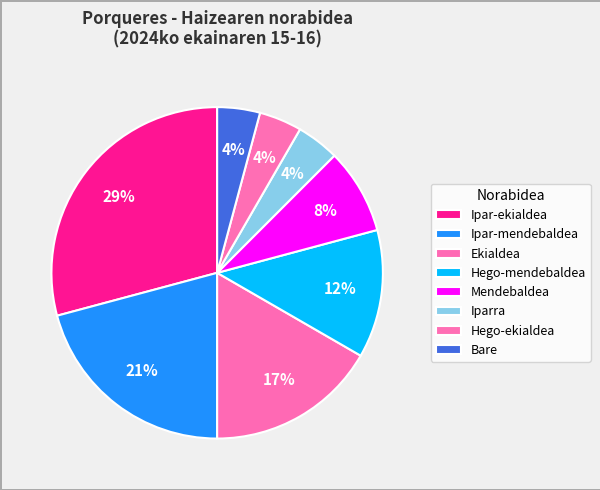

Do Ipar-ekialdea and Hego-mendebaldea together represent more than half of the pie?

No